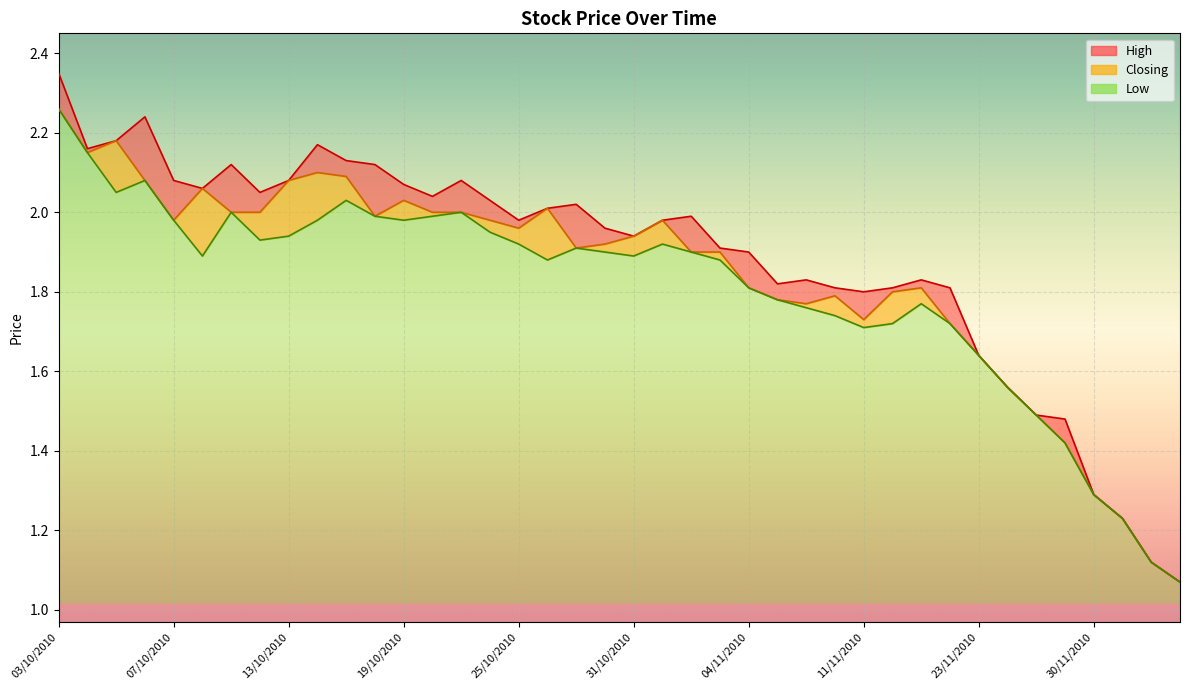

True or false: Low and Closing cross at least once.

False